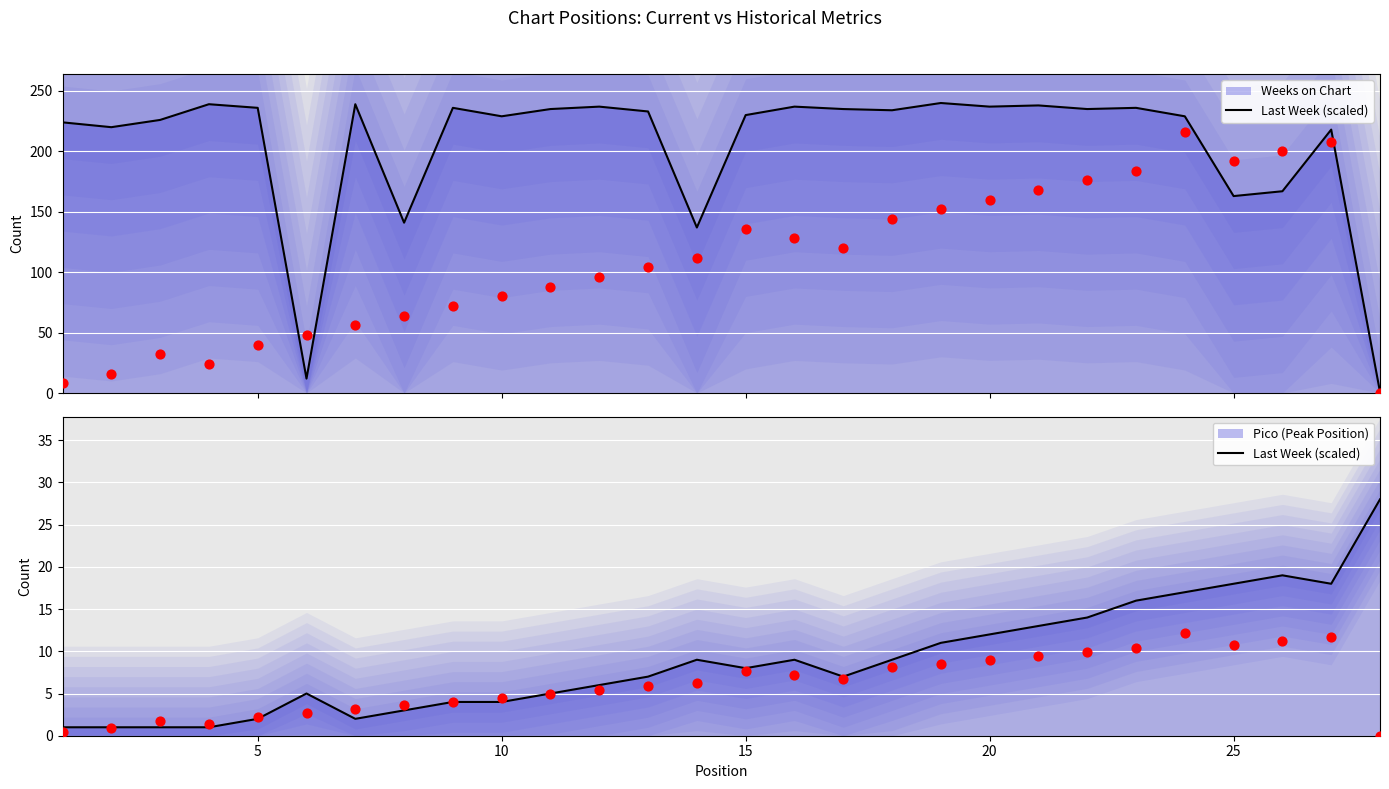

At how many categories does at least one series exceed 98?

26